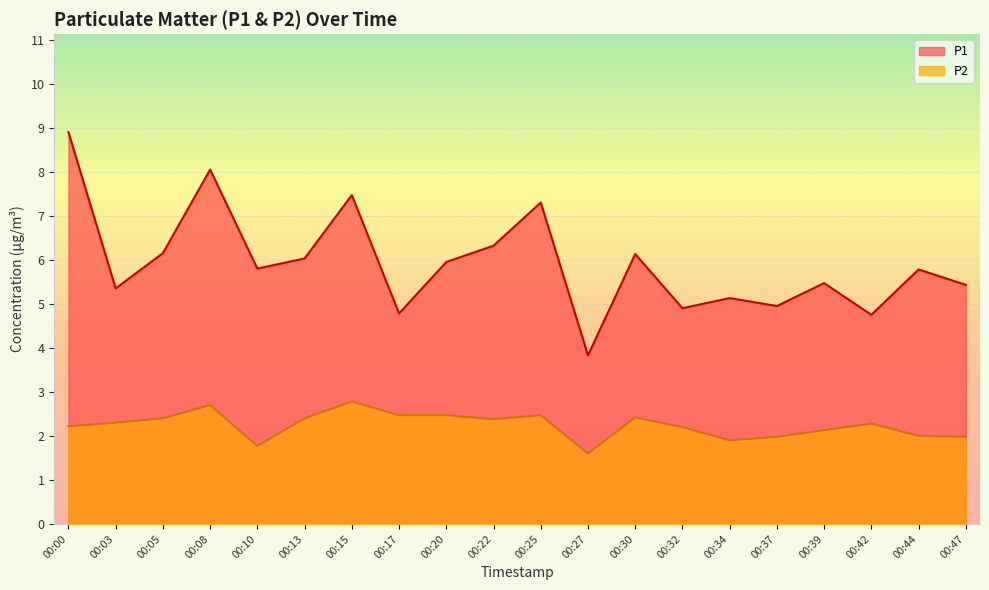

What is the value of the P2 point at the 5th from the left?

1.8